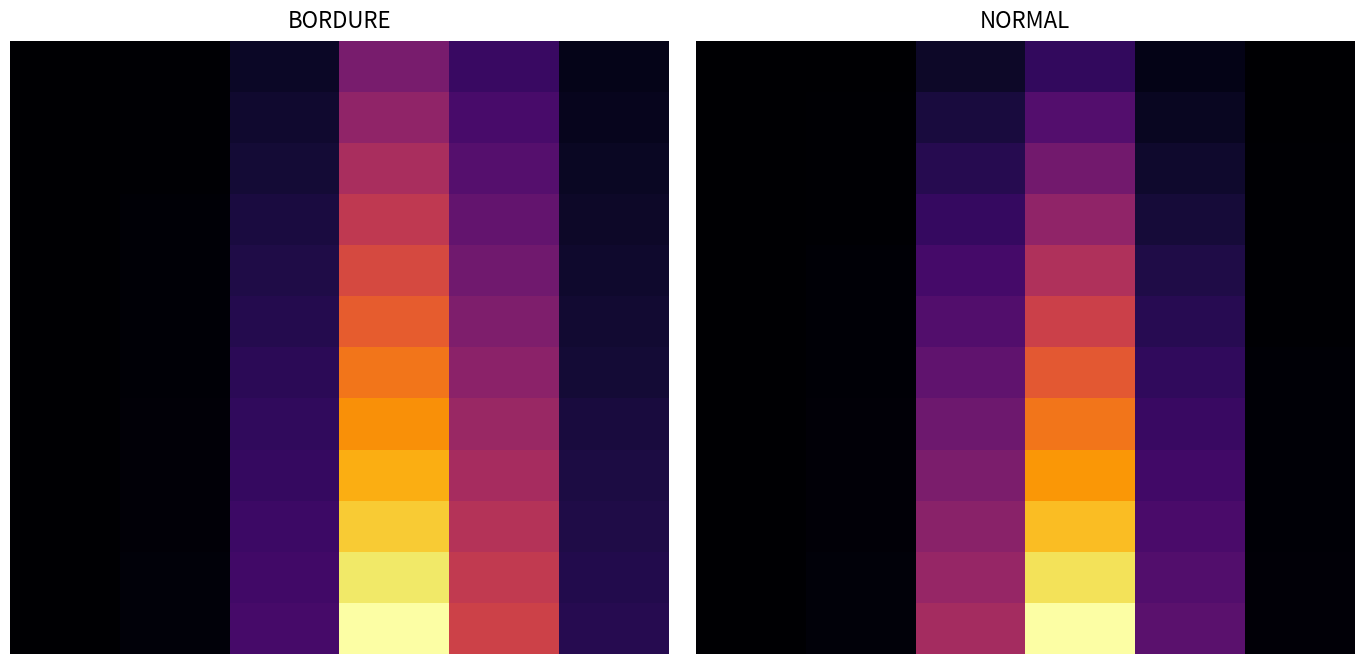

How many values in the 4 series exceed 171?

3